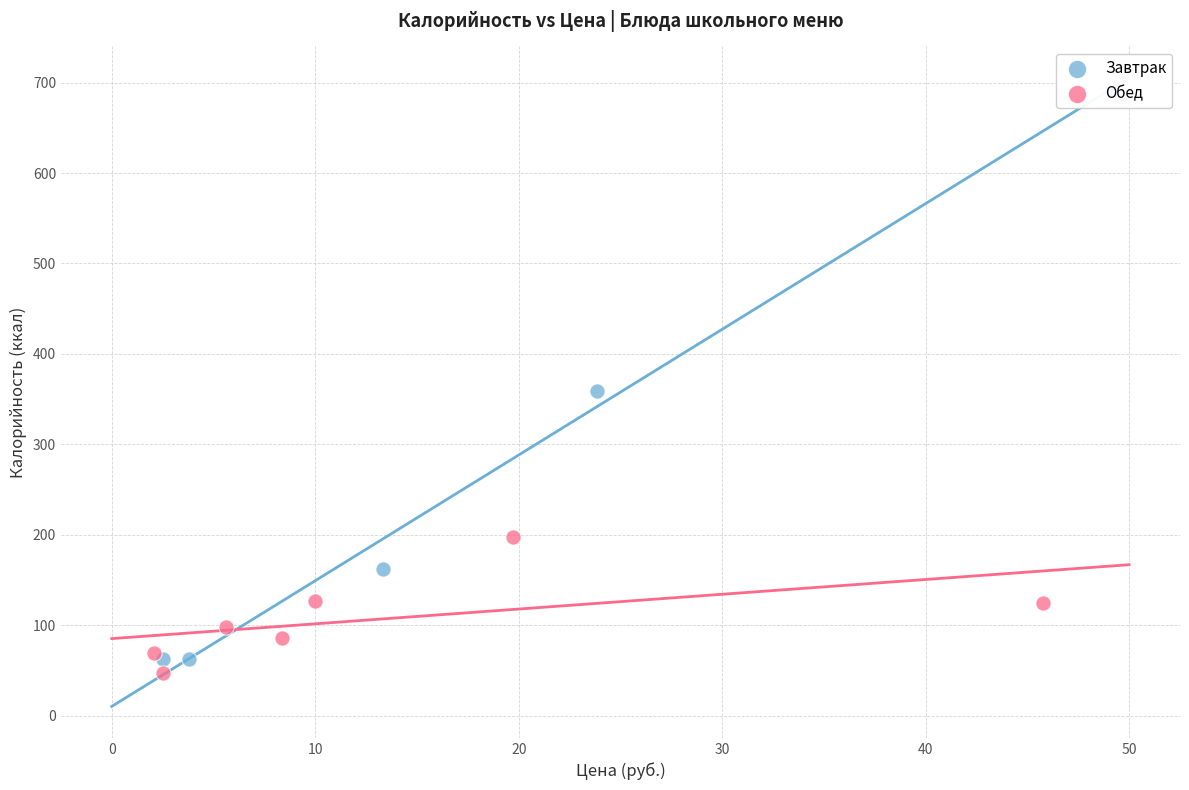

Which series contains the lowest Y value?

Обед